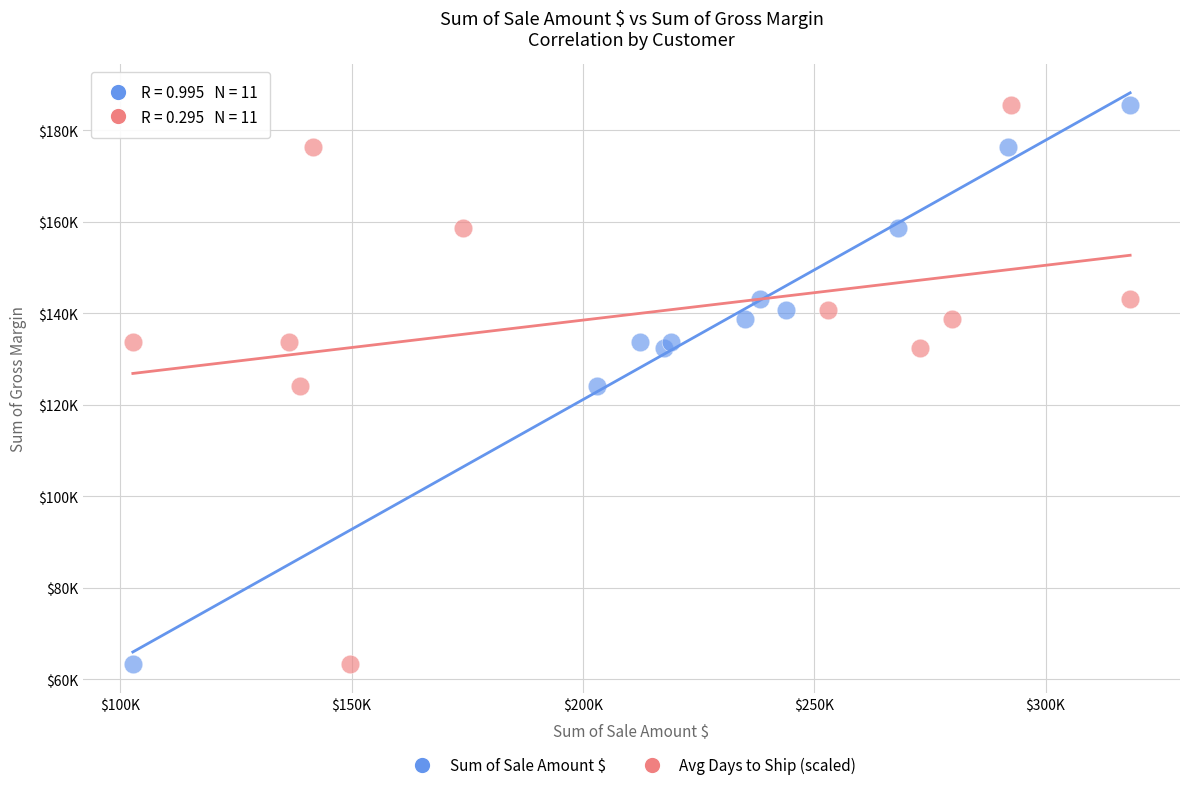

What are all the series names shown in the legend?

Sum of Sale Amount $, Avg Days to Ship (scaled)